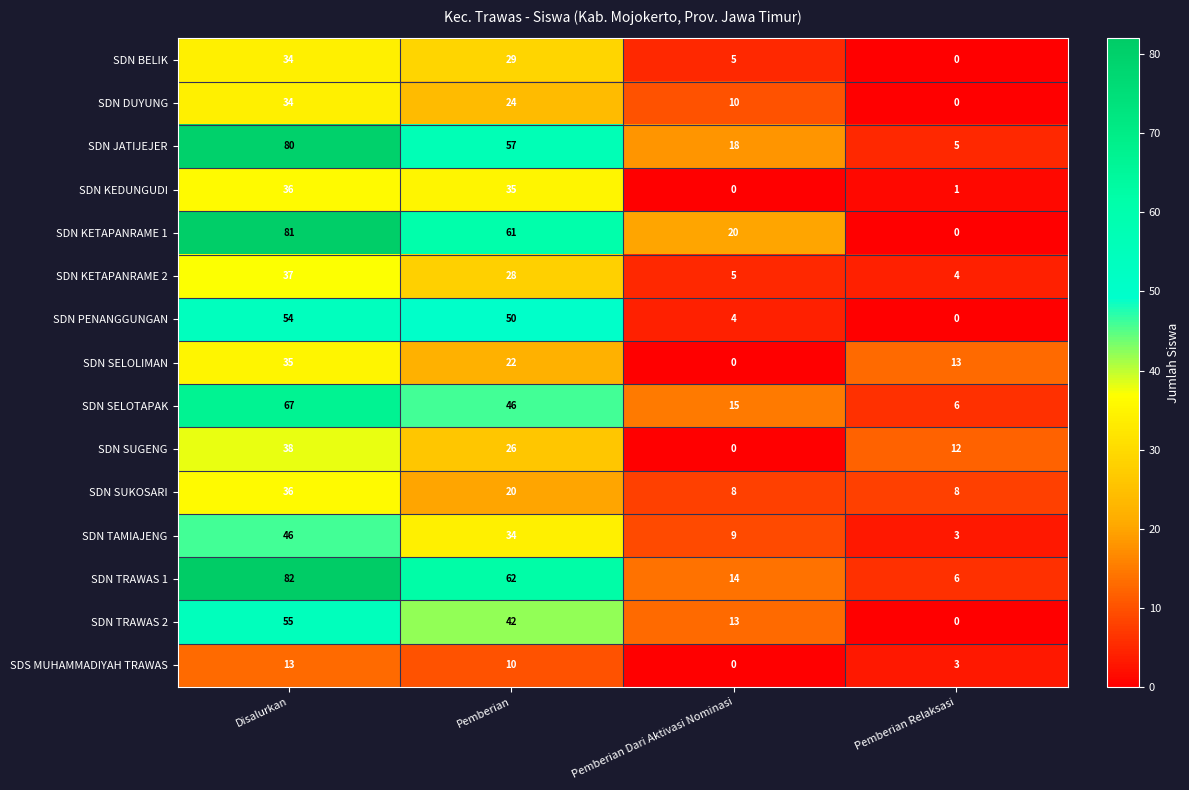

How many series are shown in this chart?

15